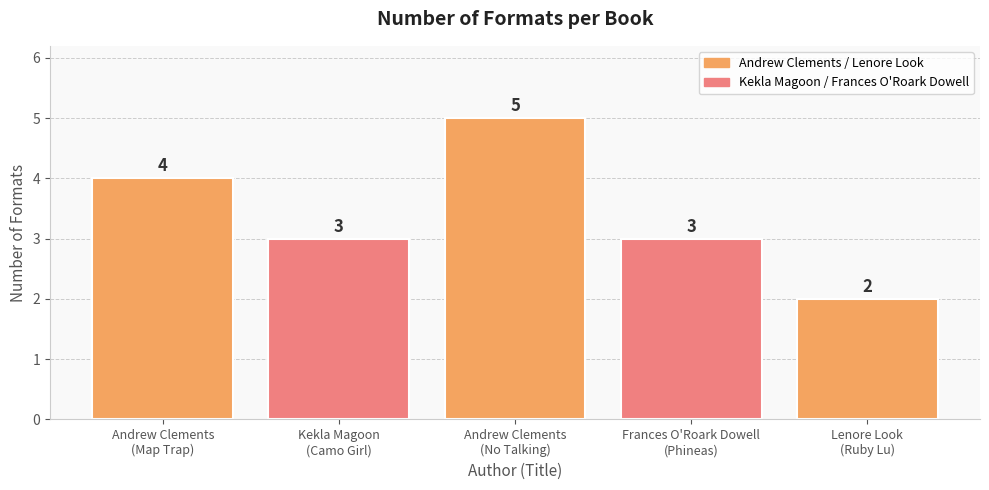

Which has a higher value, Andrew Clements
(No Talking) or Andrew Clements
(Map Trap)?

Andrew Clements
(No Talking)